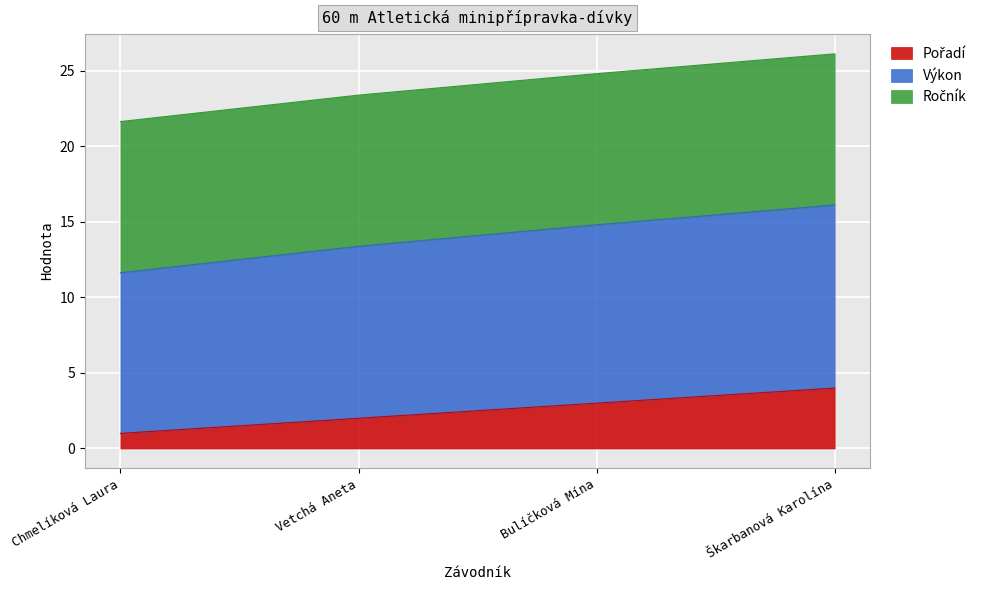

Which has a higher value, Škarbanová Karolína or Chmelíková Laura?

Škarbanová Karolína